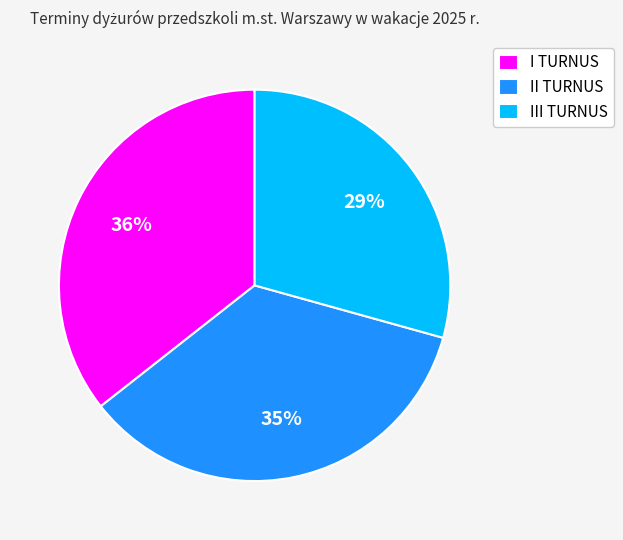

Combined, do III TURNUS and I TURNUS account for over 50%?

Yes